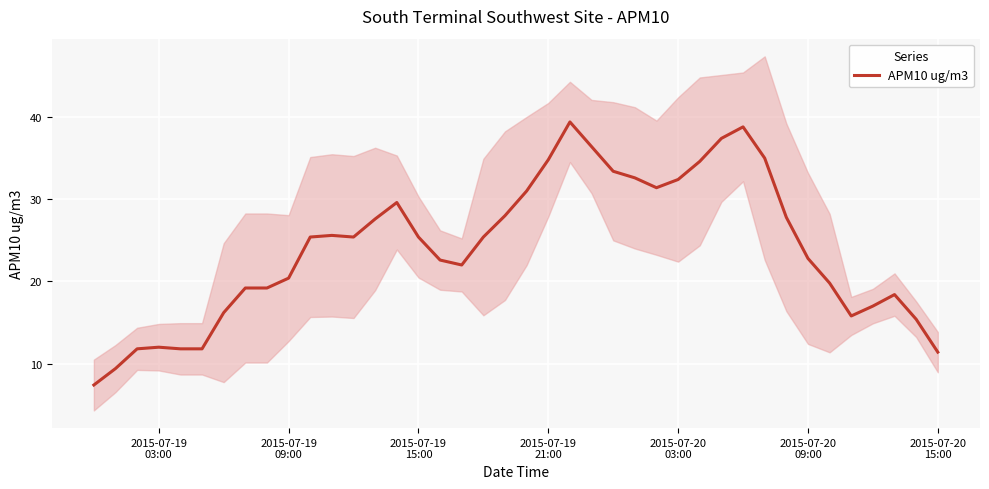

What is the maximum value for APM10 ug/m3?

39.4